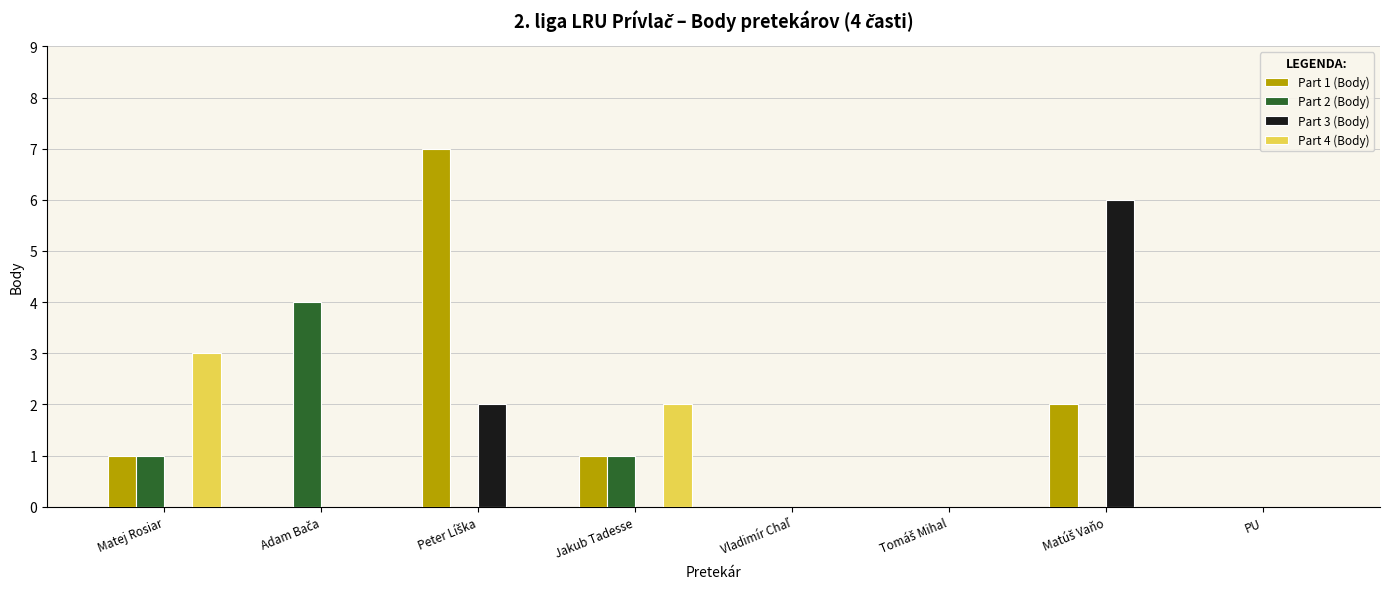

The value of Part 4 (Body) at PU is 2. True or false?

False